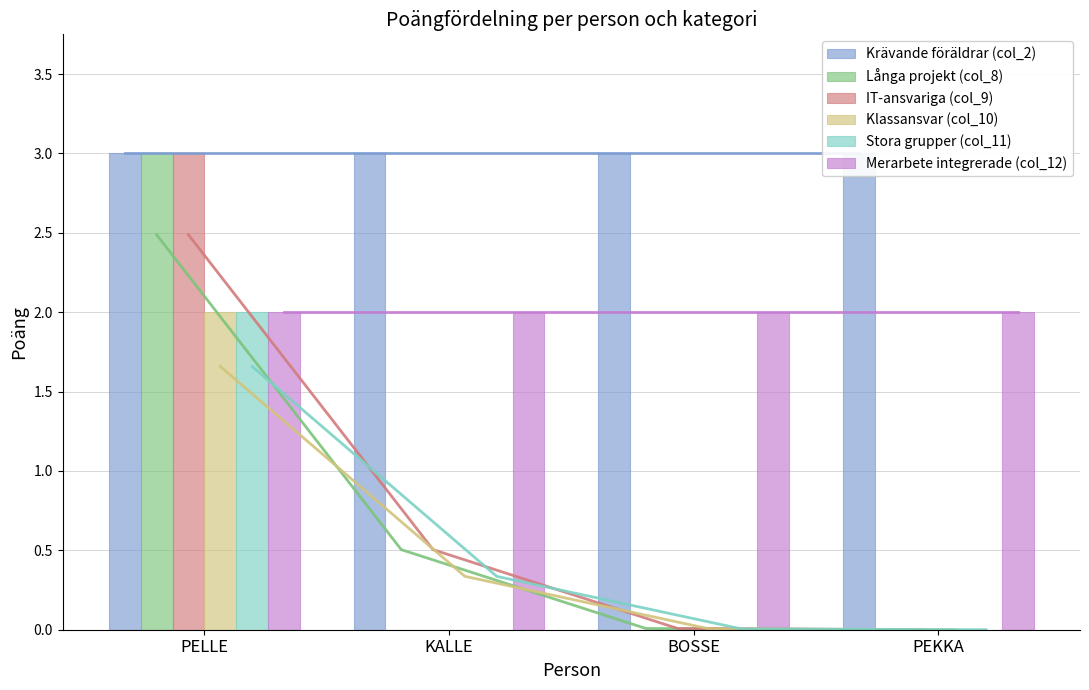

What is the label of the 2nd bar from the left?

KALLE